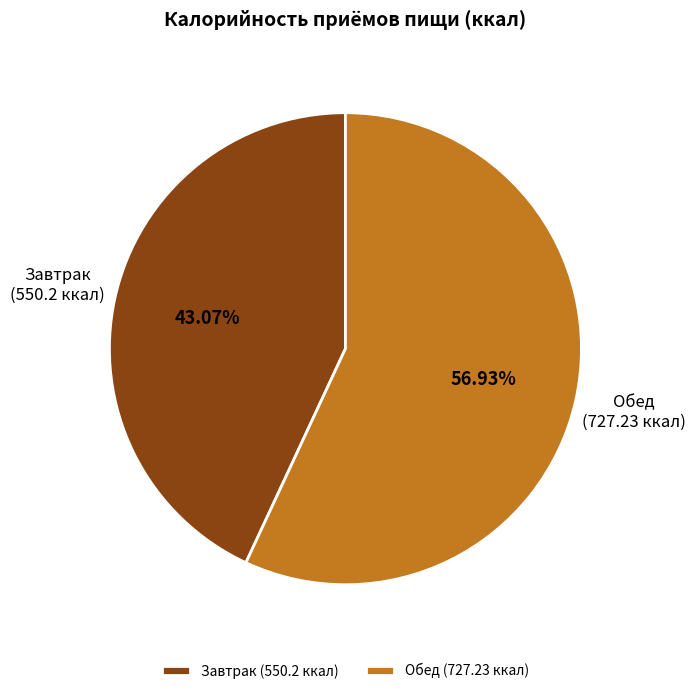

Is Завтрак (550.2 ккал) the majority of the pie?

No